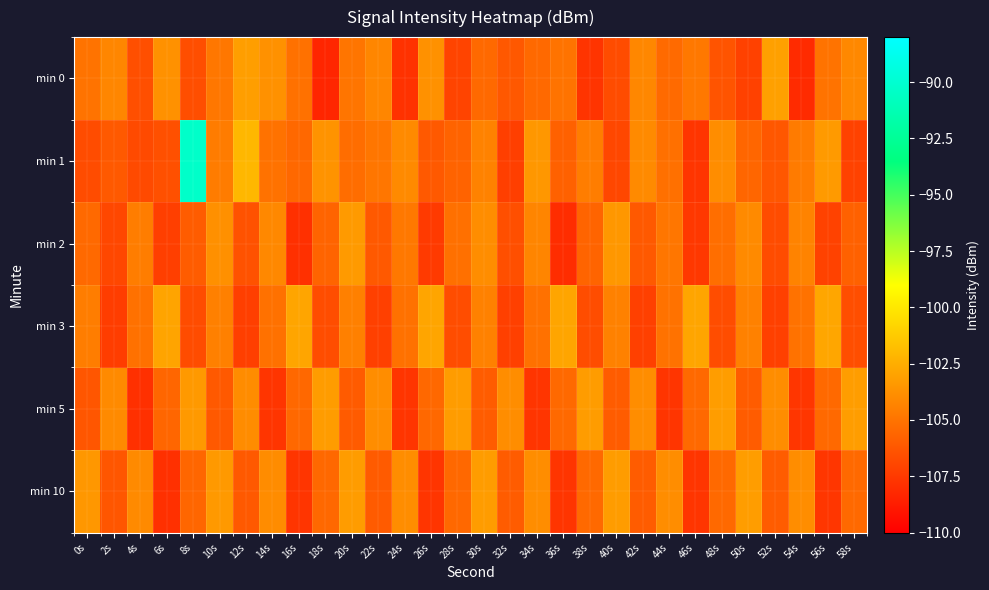

Reading left to right, transcribe all the data shown in this chart.

min 0: 0s=-105.0	2s=-104.2	4s=-106.5	6s=-103.7	8s=-106.6	10s=-104.8	12s=-103.1	14s=-103.7	16s=-105.1	18s=-108.3	20s=-104.9	22s=-104.2	24s=-107.8	26s=-103.7	28s=-107.0	30s=-105.4	32s=-106.1	34s=-105.4	36s=-105.0	38s=-107.7	40s=-106.7	42s=-104.1	44s=-105.4	46s=-104.8	48s=-106.3	50s=-107.1	52s=-103.1	54s=-108.1	56s=-105.0	58s=-104.1
min 1: 0s=-106.7	2s=-106.1	4s=-106.8	6s=-106.5	8s=-90.4	10s=-104.6	12s=-102.1	14s=-105.0	16s=-105.5	18s=-103.6	20s=-105.2	22s=-104.9	24s=-104.0	26s=-106.1	28s=-105.7	30s=-104.3	32s=-107.2	34s=-103.5	36s=-105.8	38s=-104.6	40s=-106.9	42s=-104.0	44s=-105.1	46s=-107.7	48s=-103.9	50s=-105.5	52s=-106.2	54s=-104.7	56s=-103.3	58s=-107.1
min 2: 0s=-105.4	2s=-106.9	4s=-104.5	6s=-107.2	8s=-106.0	10s=-103.8	12s=-106.4	14s=-104.1	16s=-107.9	18s=-105.7	20s=-103.3	22s=-106.1	24s=-104.8	26s=-107.4	28s=-105.1	30s=-103.9	32s=-106.5	34s=-104.2	36s=-108.0	38s=-105.7	40s=-103.4	42s=-106.1	44s=-104.9	46s=-107.5	48s=-105.2	50s=-104.0	52s=-106.7	54s=-104.3	56s=-107.1	58s=-105.8
min 3: 0s=-104.5	2s=-107.3	4s=-105.1	6s=-102.9	8s=-106.7	10s=-104.4	12s=-107.2	14s=-105.1	16s=-102.9	18s=-106.6	20s=-104.4	22s=-107.2	24s=-105.1	26s=-102.9	28s=-106.6	30s=-104.4	32s=-107.2	34s=-105.1	36s=-102.8	38s=-106.6	40s=-104.4	42s=-107.2	44s=-105.1	46s=-102.8	48s=-106.6	50s=-104.4	52s=-107.2	54s=-105.0	56s=-102.8	58s=-106.6
min 5: 0s=-106.2	2s=-104.0	4s=-107.9	6s=-105.6	8s=-103.3	10s=-106.1	12s=-103.9	14s=-107.7	16s=-105.5	18s=-103.2	20s=-106.0	22s=-103.9	24s=-107.7	26s=-105.4	28s=-103.2	30s=-106.0	32s=-103.9	34s=-107.7	36s=-105.4	38s=-103.2	40s=-106.0	42s=-103.9	44s=-107.6	46s=-105.4	48s=-103.2	50s=-106.0	52s=-103.9	54s=-107.6	56s=-105.4	58s=-103.2
min 10: 0s=-103.5	2s=-106.2	4s=-104.0	6s=-107.9	8s=-105.6	10s=-103.3	12s=-106.1	14s=-103.9	16s=-107.7	18s=-105.5	20s=-103.2	22s=-106.0	24s=-103.9	26s=-107.7	28s=-105.4	30s=-103.2	32s=-106.0	34s=-103.9	36s=-107.7	38s=-105.4	40s=-103.2	42s=-106.0	44s=-103.9	46s=-107.6	48s=-105.4	50s=-103.2	52s=-106.0	54s=-103.9	56s=-107.6	58s=-105.4